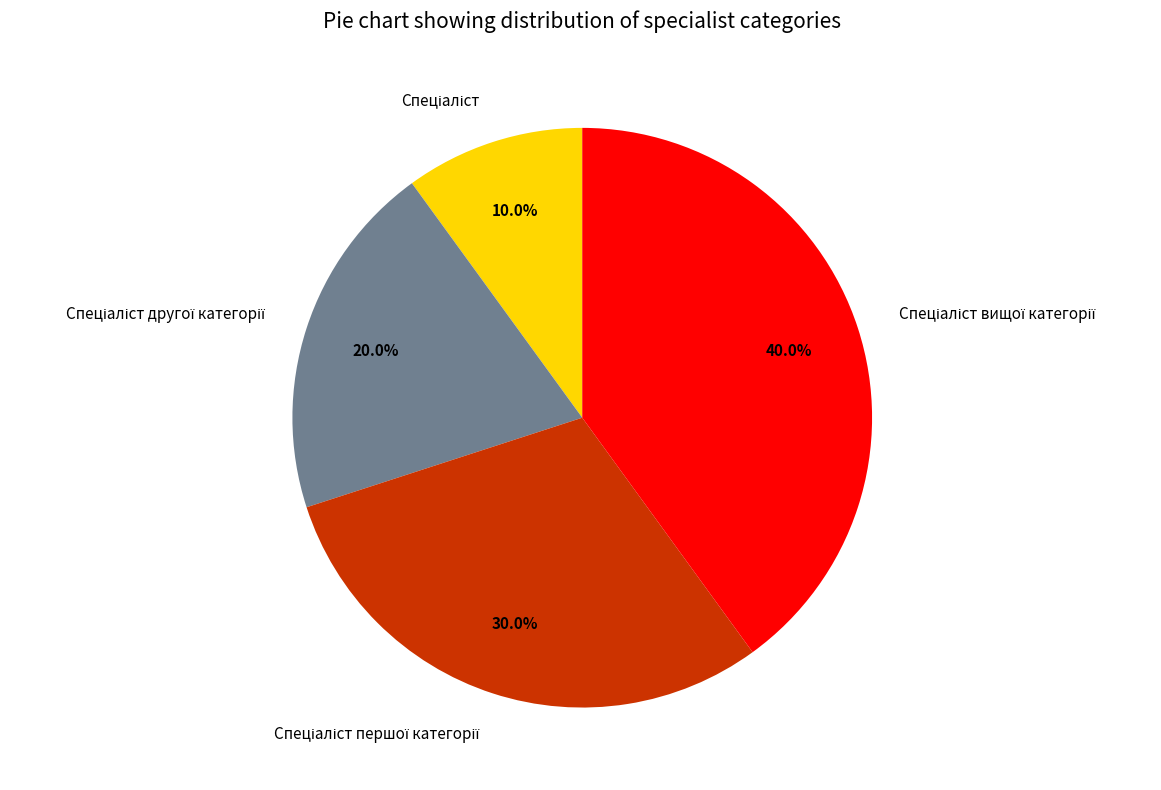

Is there any slice that represents more than half of the pie?

No